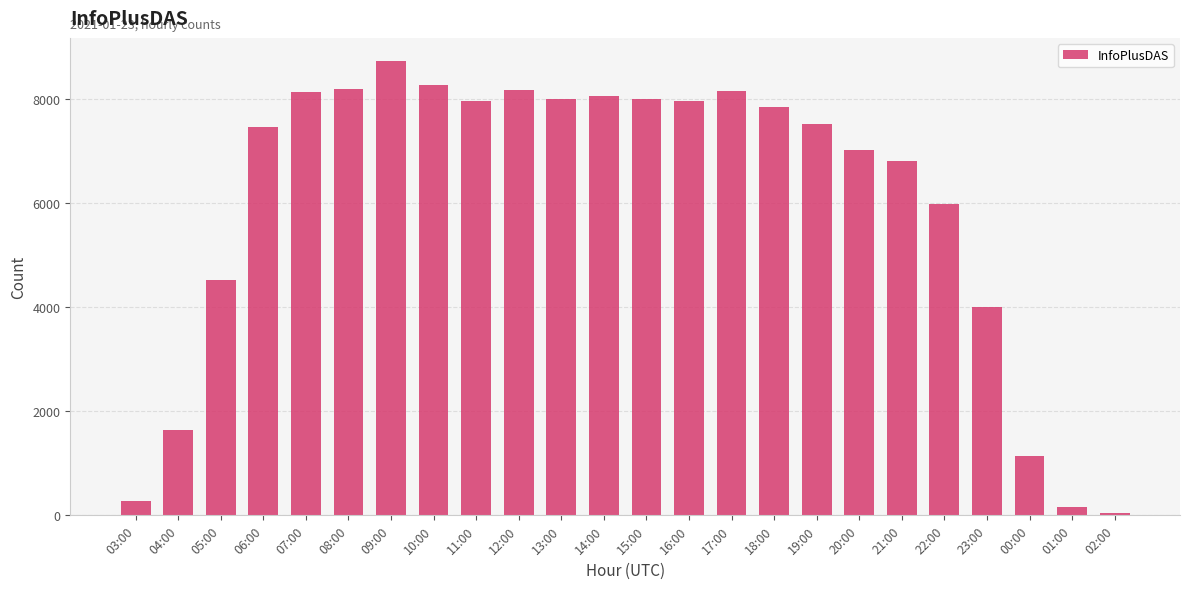

Read the value at 06:00.

7467